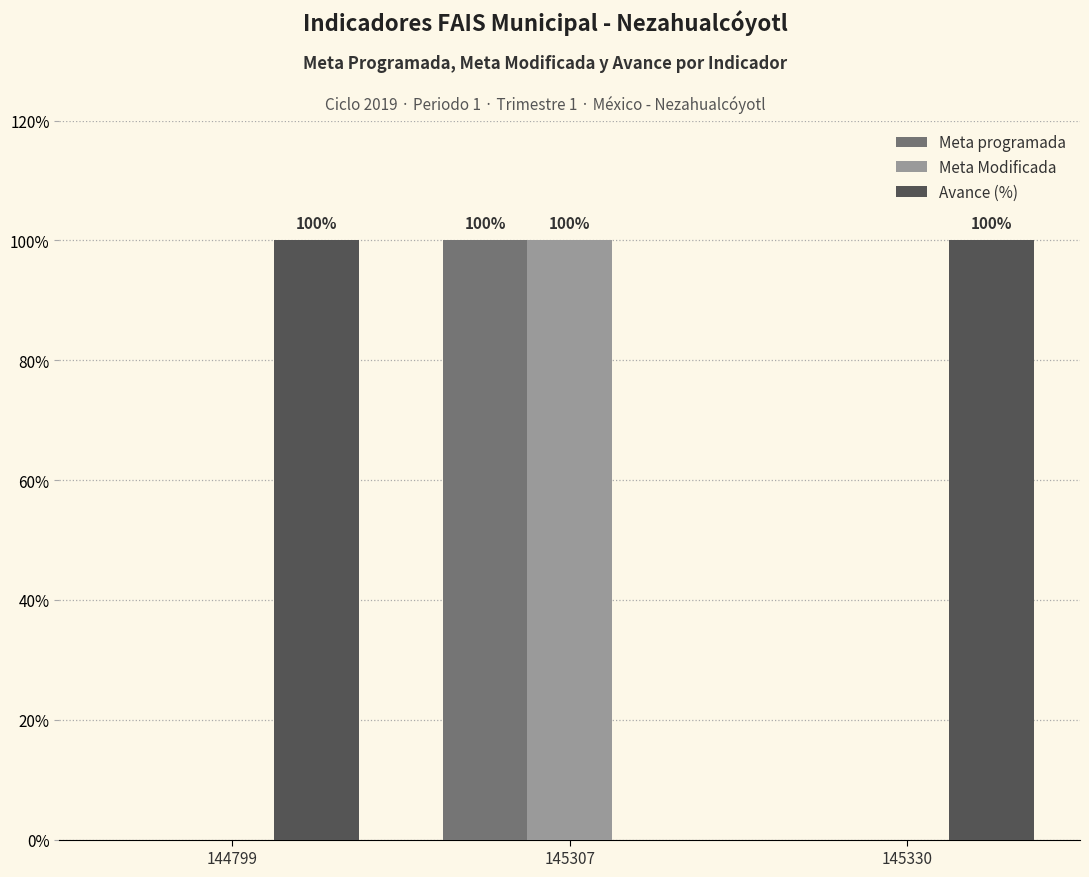

What is the sum of all Avance (%) values?

200